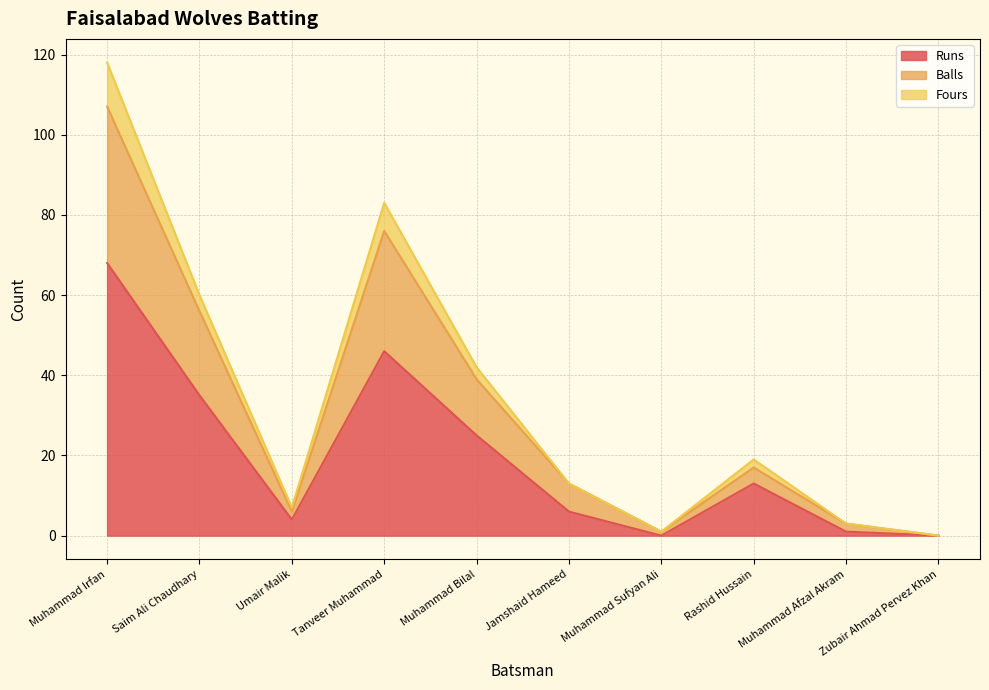

In Fours, how many points are lower than both neighbors (excluding endpoints)?

2